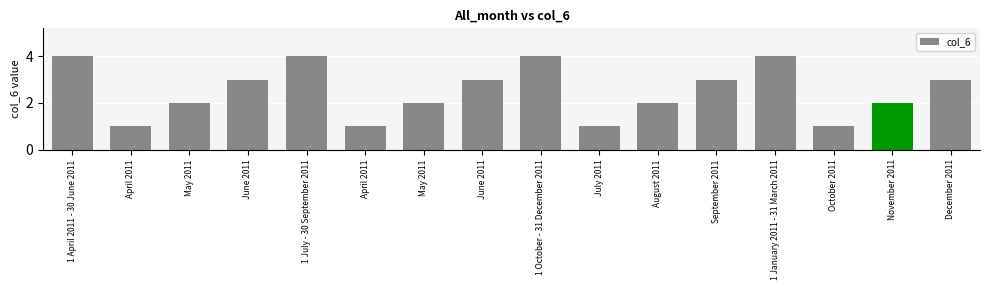

Which has a higher value, October 2011 or November 2011?

November 2011